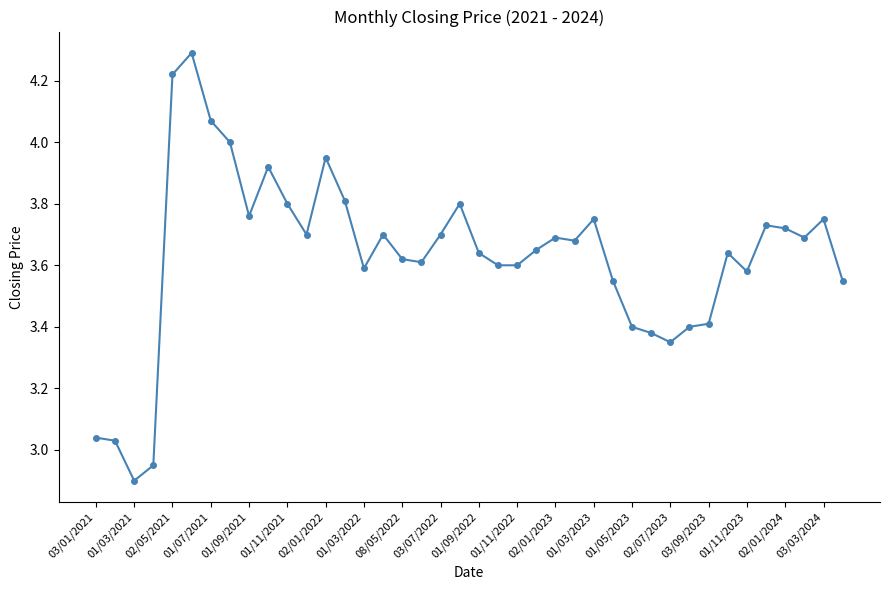

What is the maximum value shown in the chart?

4.3